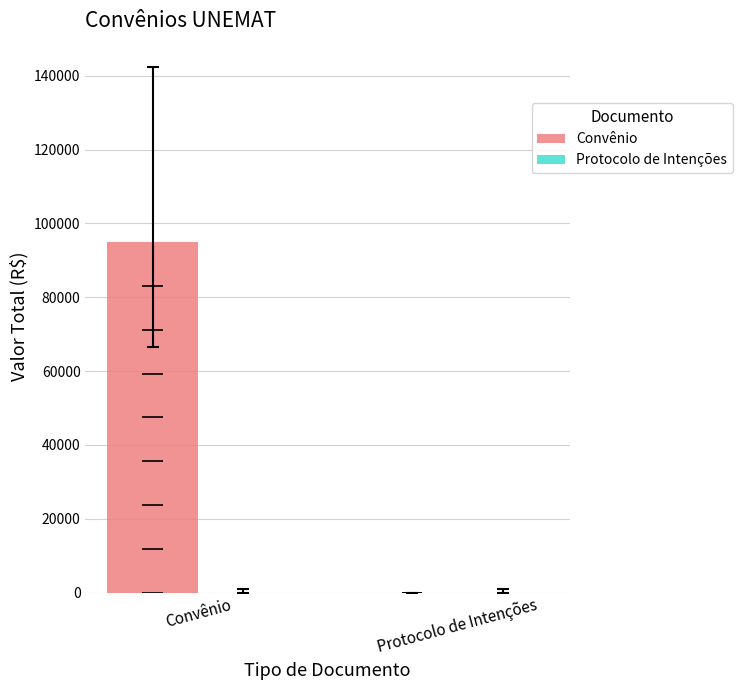

Reading left to right, list all the values displayed in this chart.

Convênio: 94893	0
Protocolo de Intenções: 0	0